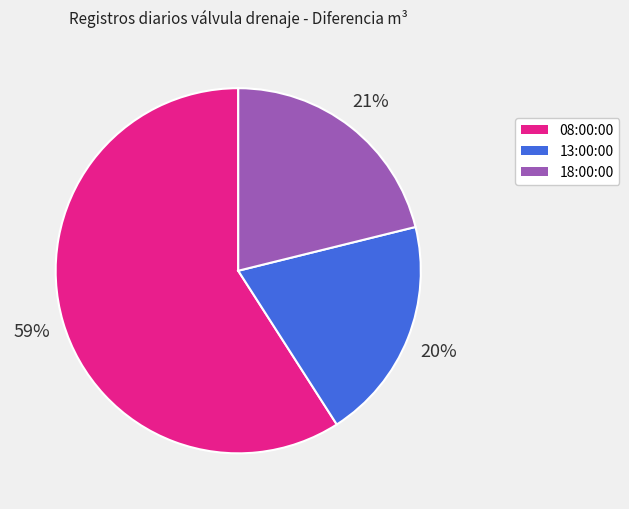

Which category has the smallest portion of the pie?

13:00:00